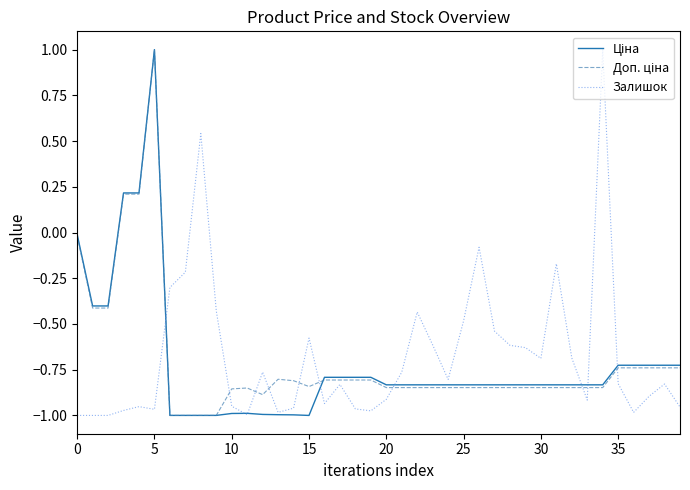

What is the maximum value for Залишок?

1.0